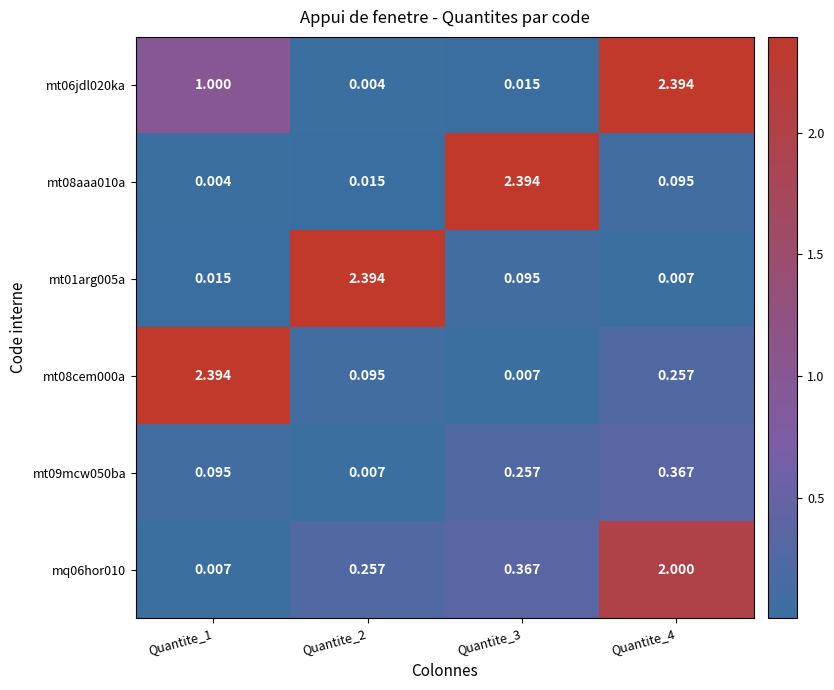

What is the spread (max minus min) of values at Quantite_3?

2.4